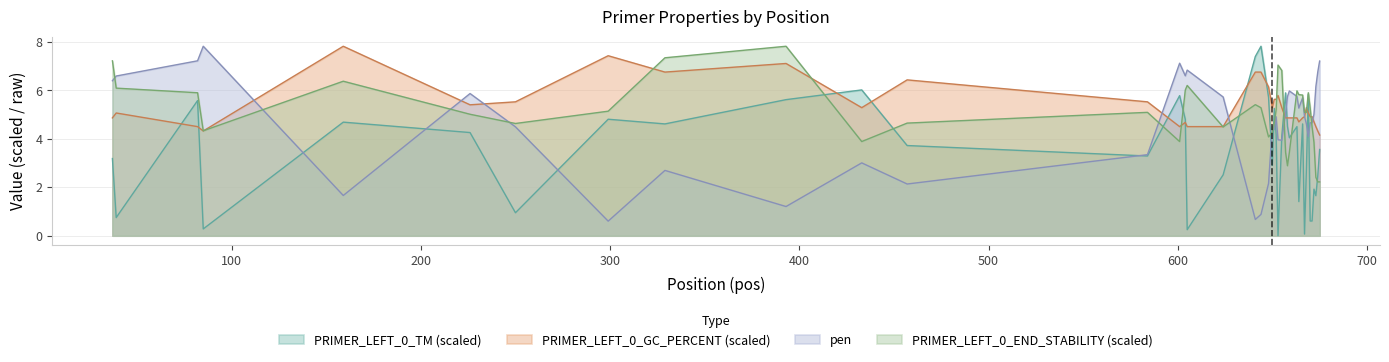

What are all the series names shown in the legend?

PRIMER_LEFT_0_TM (scaled), PRIMER_LEFT_0_GC_PERCENT (scaled), pen, PRIMER_LEFT_0_END_STABILITY (scaled)